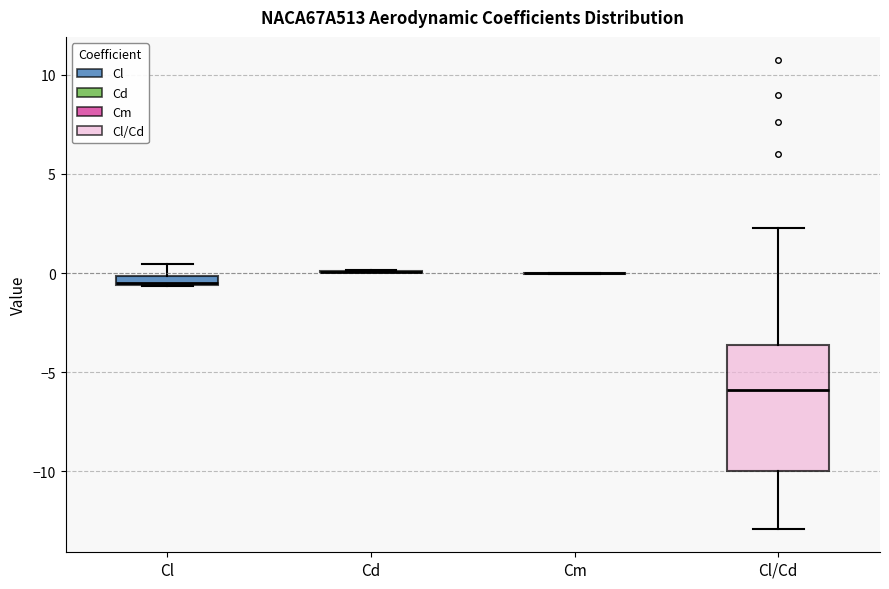

Comparing the boxes themselves (not the whiskers), which one is the tallest?

Cl/Cd